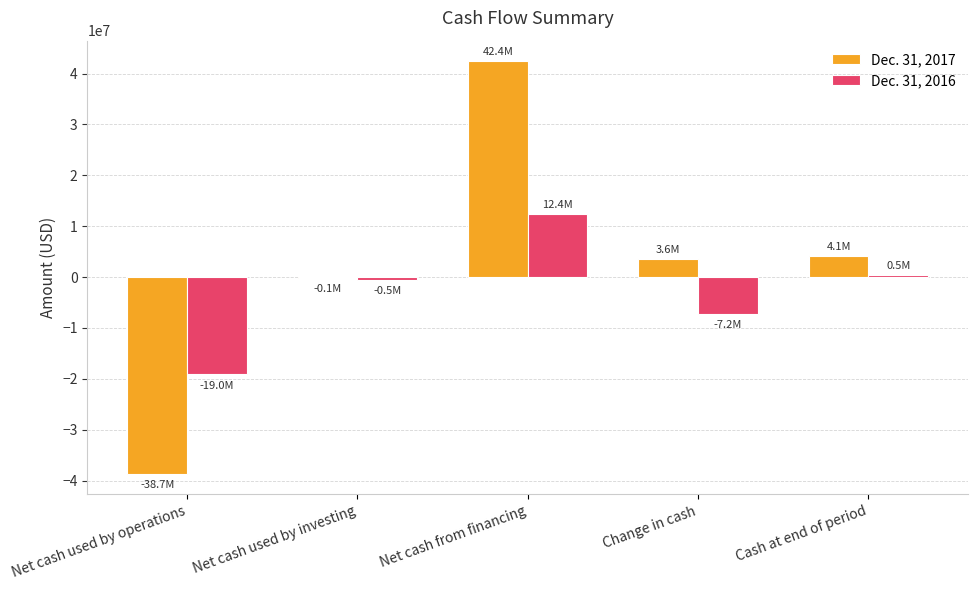

What is the total value across all series at Cash at end of period?

4539047